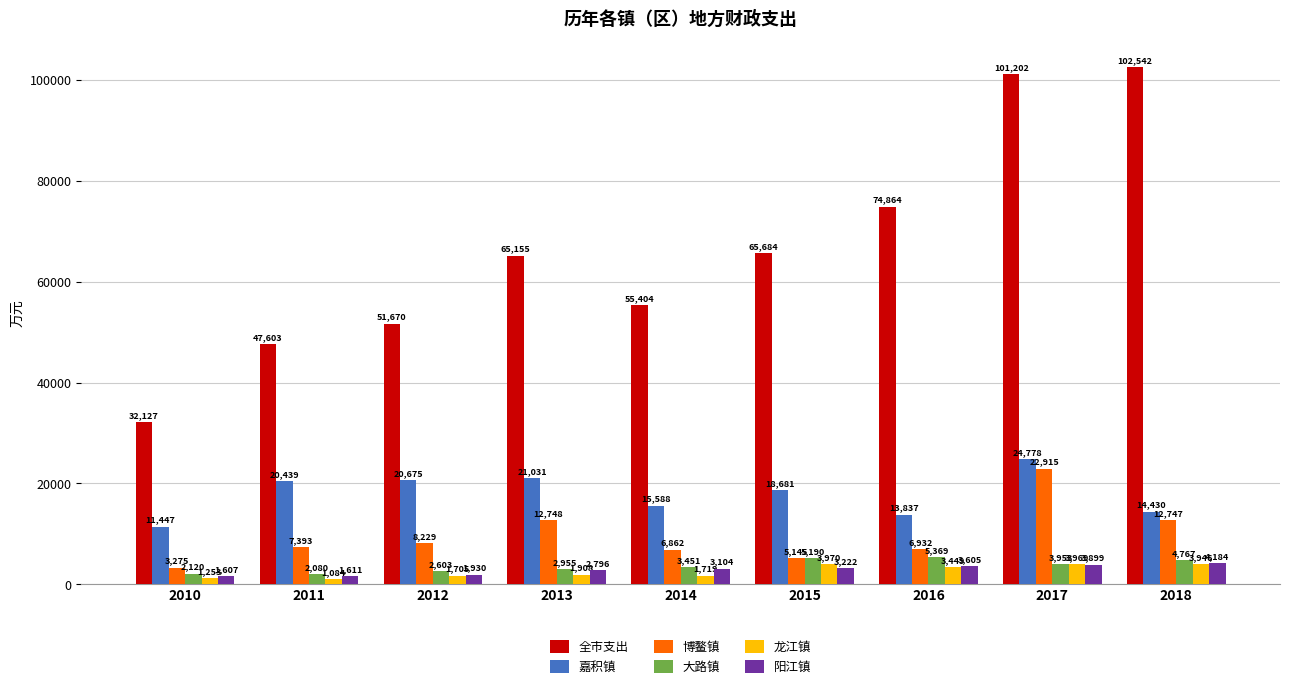

What is the difference between the second highest and second lowest values in the 阳江镇 series?

2288